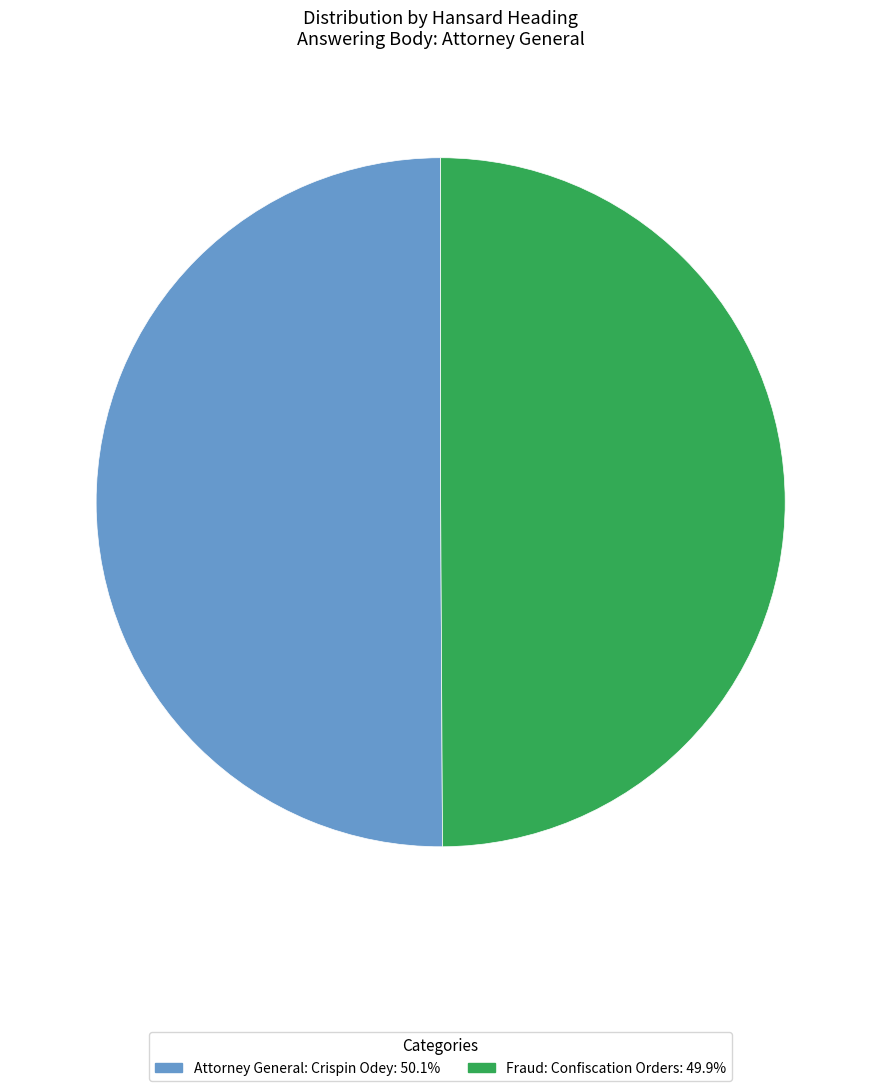

The Attorney General: Crispin Odey slice represents 50% of the pie. True or false?

True